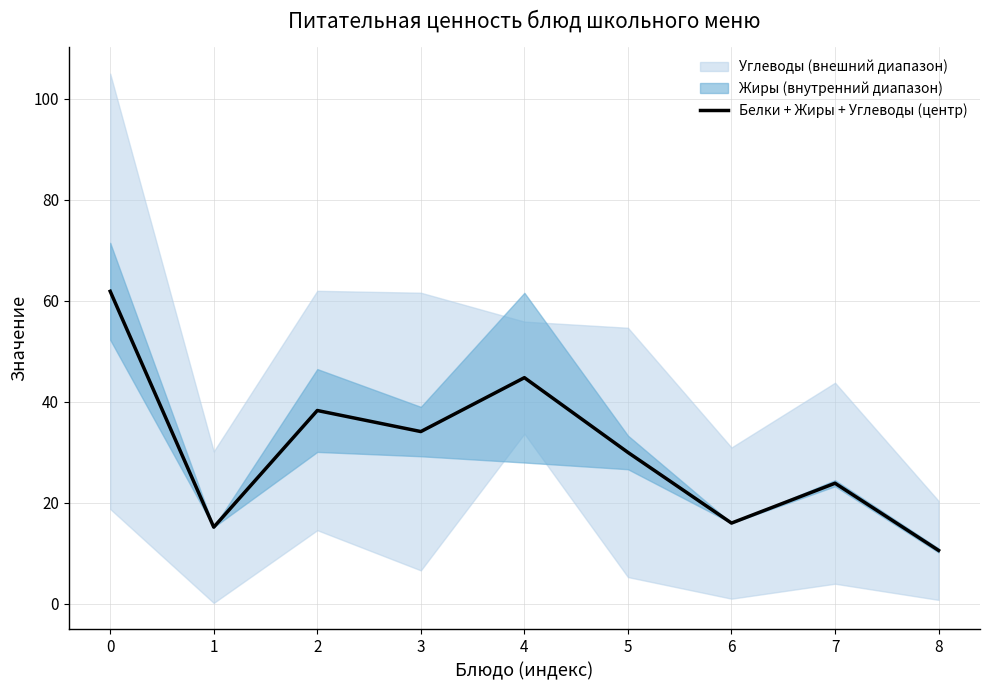

Rank the categories by value from highest to lowest.

0, 4, 2, 3, 5, 7, 6, 1, 8